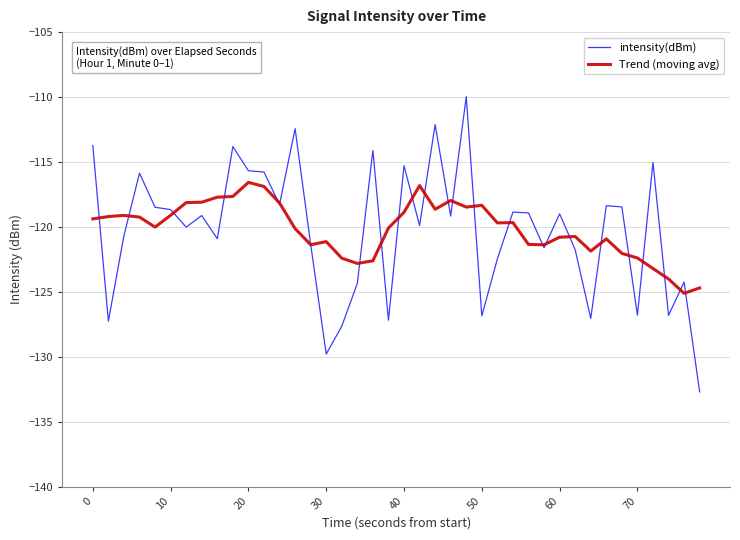

Which series ends up on top after the final intersection of Trend (moving avg) and intensity(dBm)?

Trend (moving avg)